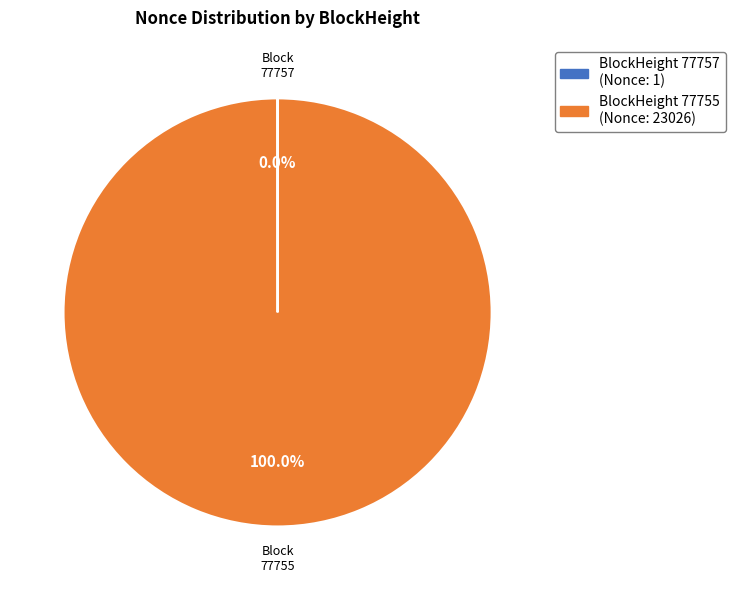

Is there a majority slice in this chart?

Yes